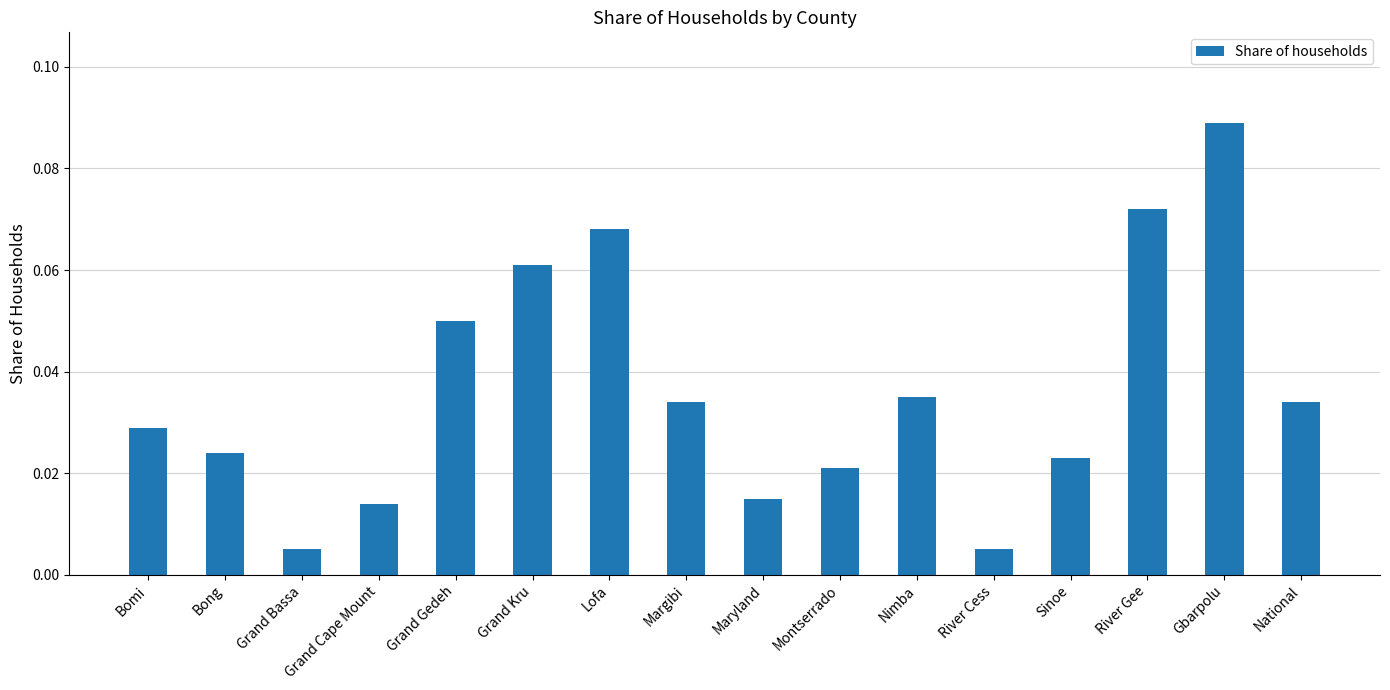

What is the sum of all values?

0.6